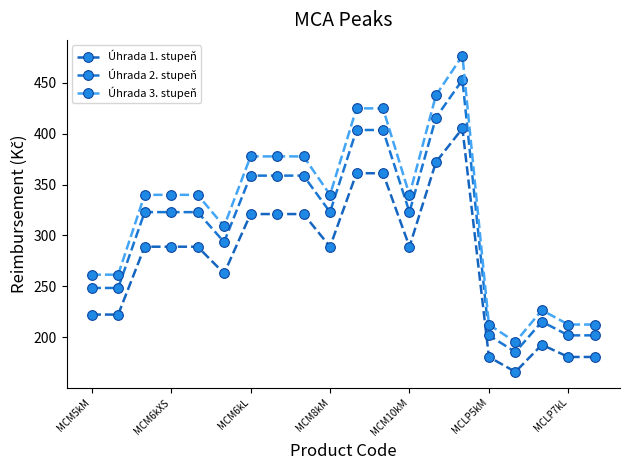

True or false: Úhrada 2. stupeň has more than 1 interior local peaks.

True